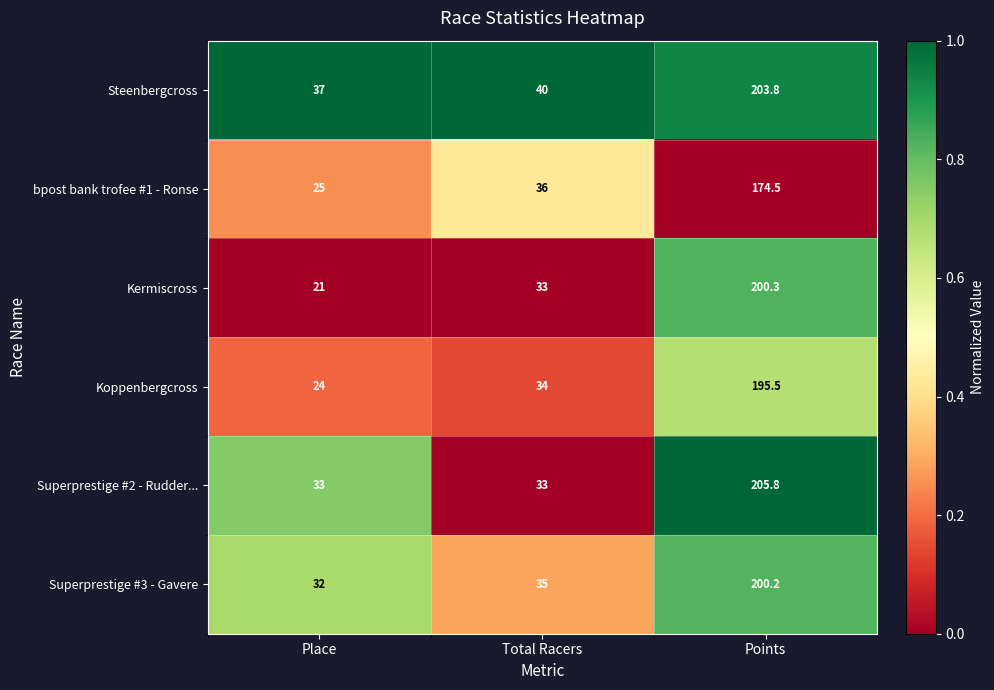

Which label corresponds to the largest value in the chart?

Points